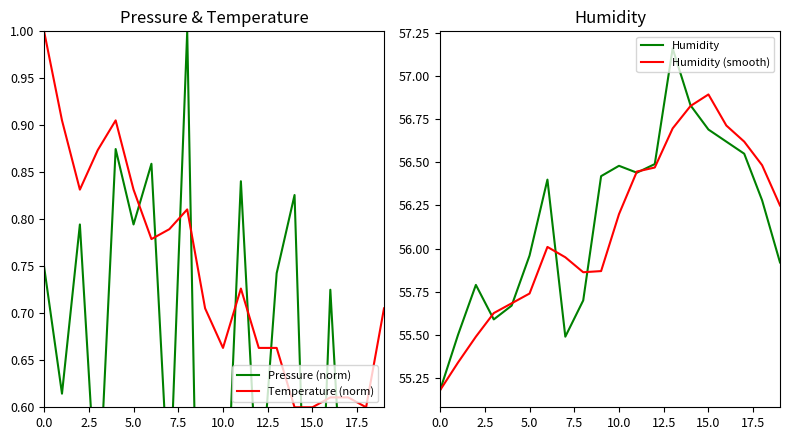

The Temperature (norm) series shows 0.6 at 15.0. True or false?

True